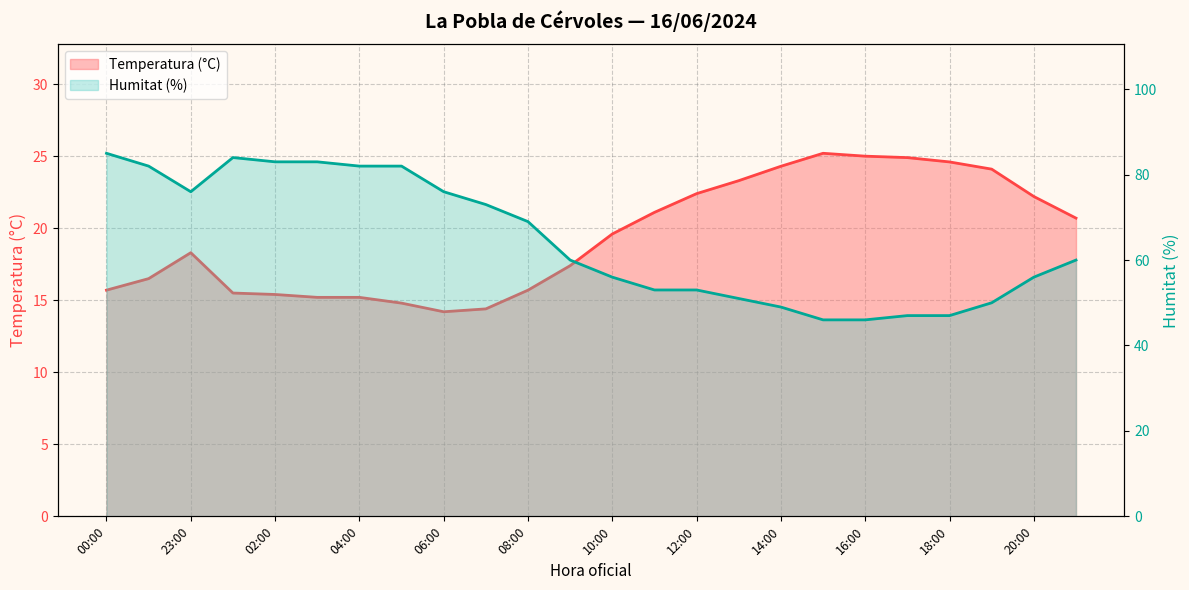

At how many categories does at least one series exceed 28?

24